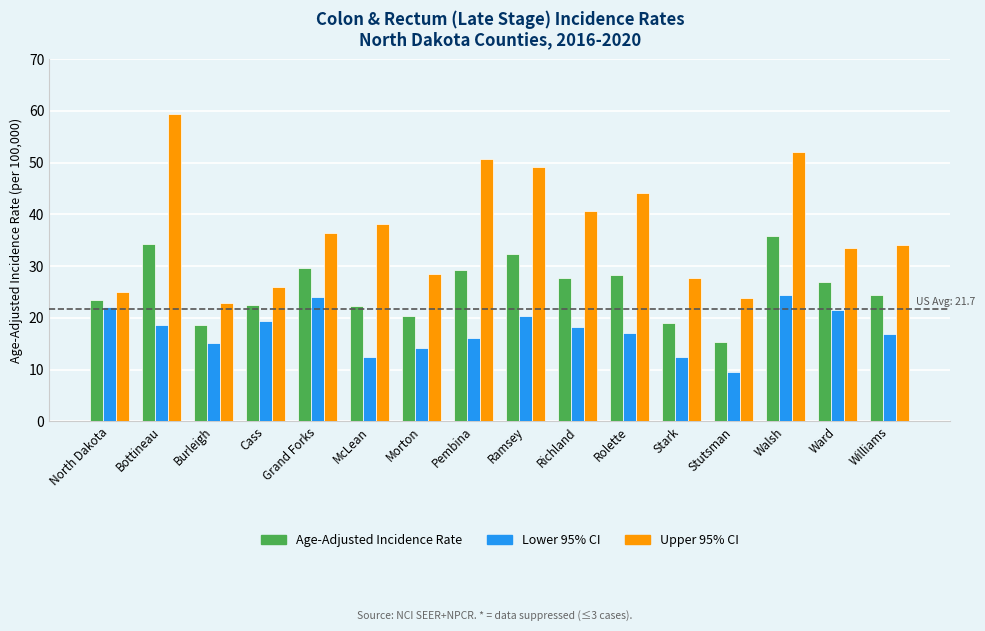

What value does the Upper 95% CI series have at Stark?

27.6